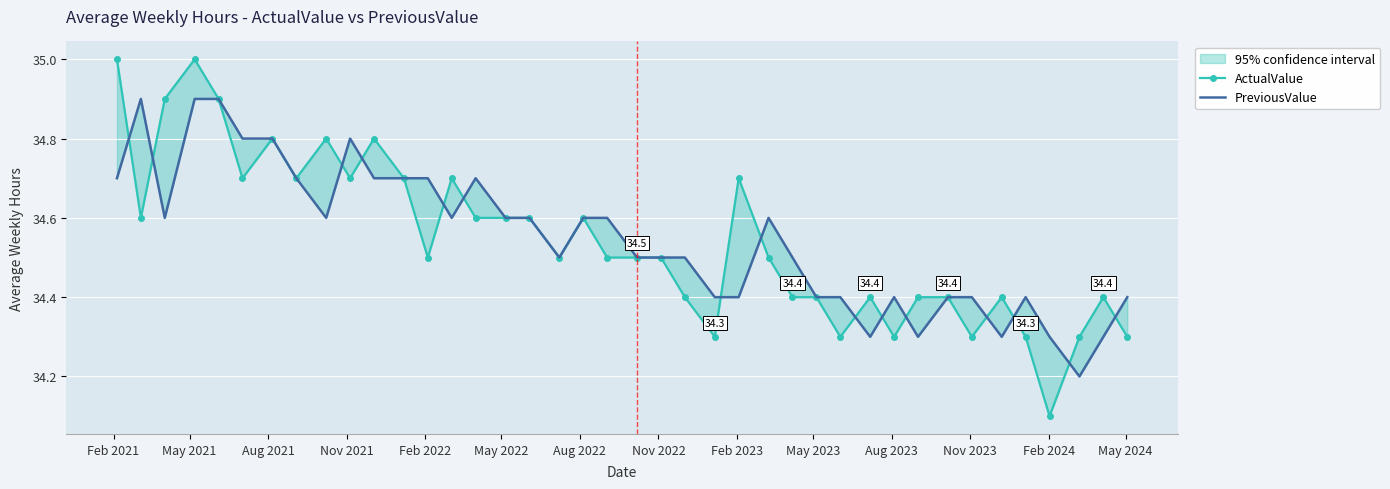

Reading left to right, transcribe all the data shown in this chart.

ActualValue: 35.0	34.6	34.9	35.0	34.9	34.7	34.8	34.7	34.8	34.7	34.8	34.7	34.5	34.7	34.6	34.6	34.6	34.5	34.6	34.5	34.5	34.5	34.4	34.3	34.7	34.5	34.4	34.4	34.3	34.4	34.3	34.4	34.4	34.3	34.4	34.3	34.1	34.3	34.4	34.3
PreviousValue: 34.7	34.9	34.6	34.9	34.9	34.8	34.8	34.7	34.6	34.8	34.7	34.7	34.7	34.6	34.7	34.6	34.6	34.5	34.6	34.6	34.5	34.5	34.5	34.4	34.4	34.6	34.5	34.4	34.4	34.3	34.4	34.3	34.4	34.4	34.3	34.4	34.3	34.2	34.3	34.4